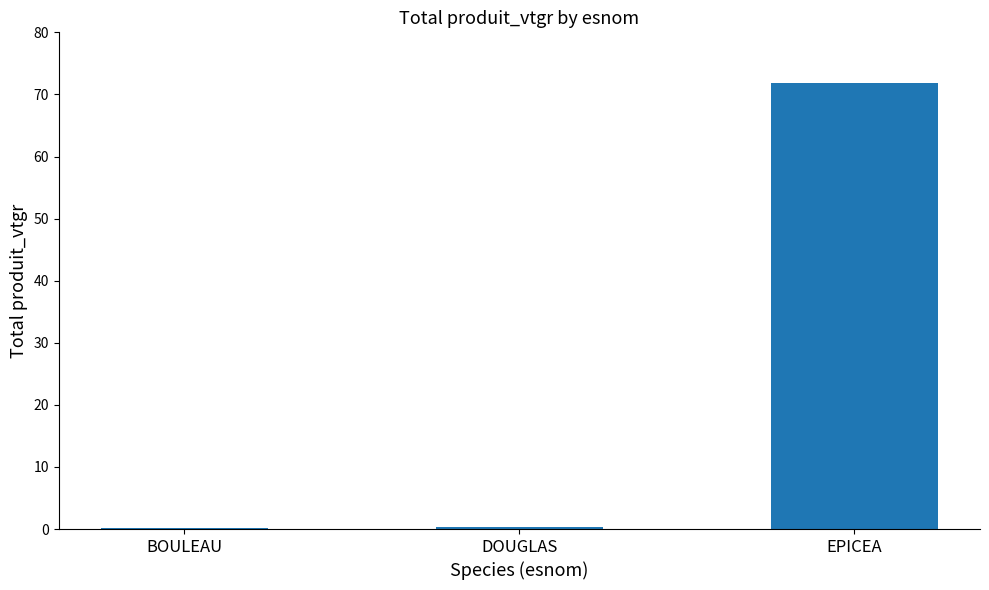

Are the bars grouped side by side (vs. stacked)?

No